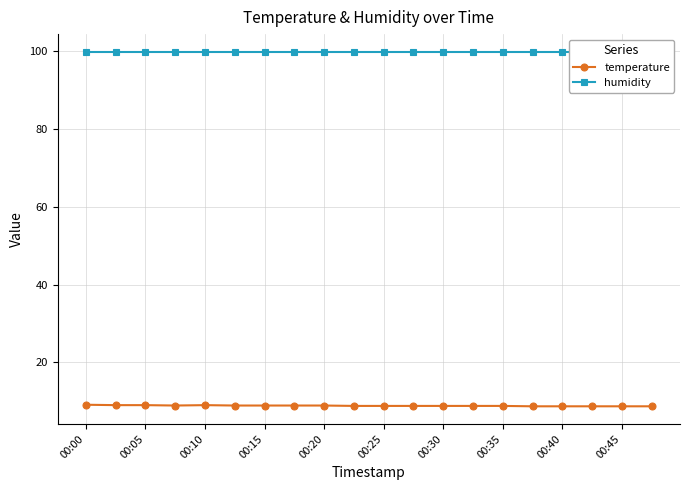

True or false: temperature has a value of 14.4 at 00:00.

False